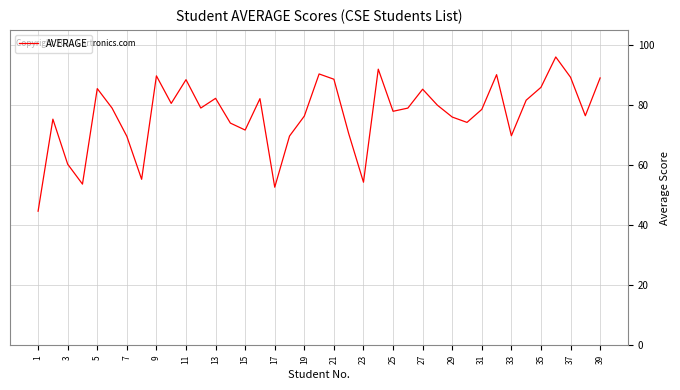

What is the greatest value displayed?

96.0